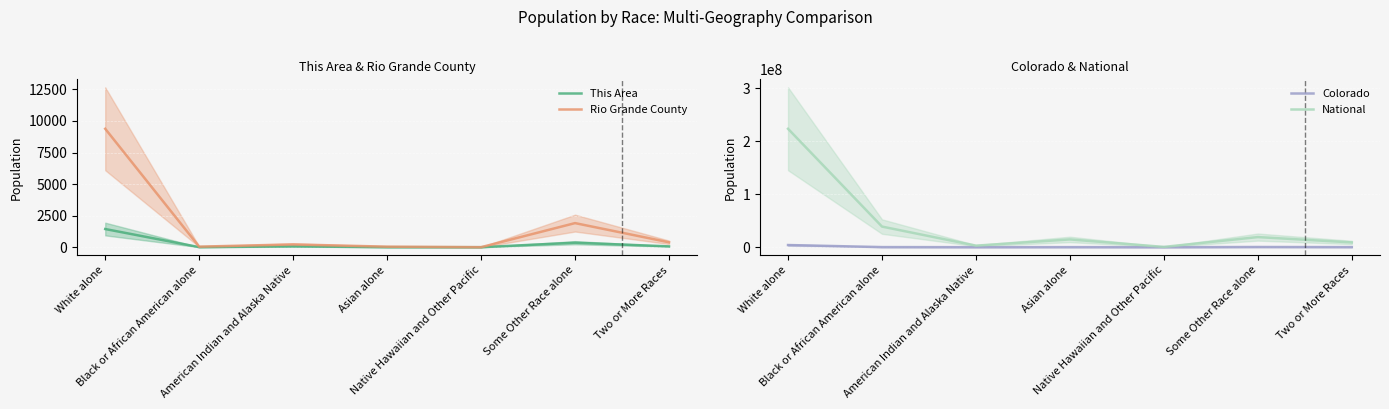

What is the difference between the second highest and minimum values in the This Area series?

356